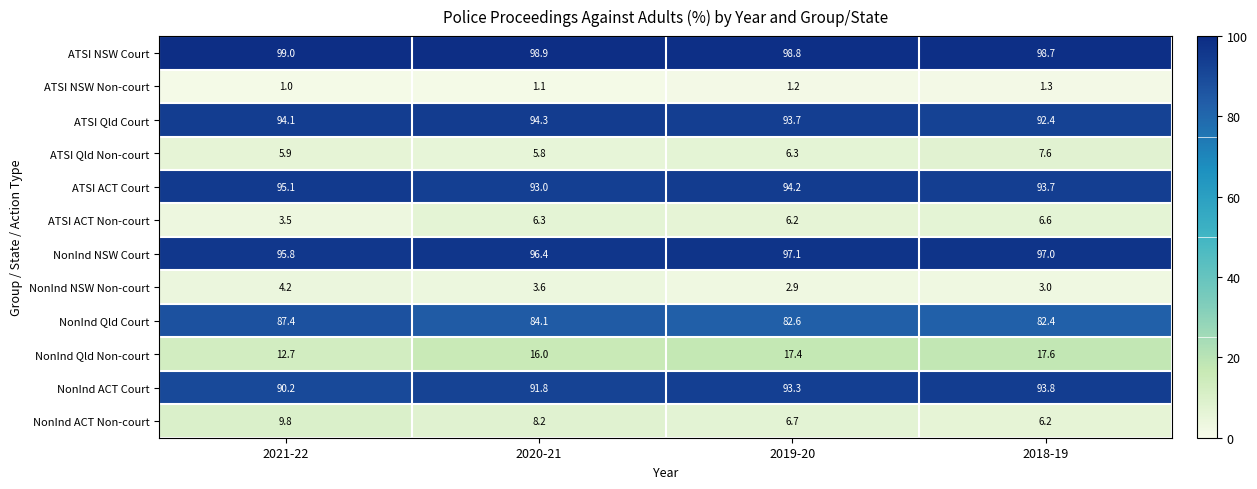

True or false: NonInd Qld Non-court has a value of 17.6 at 2018-19.

True